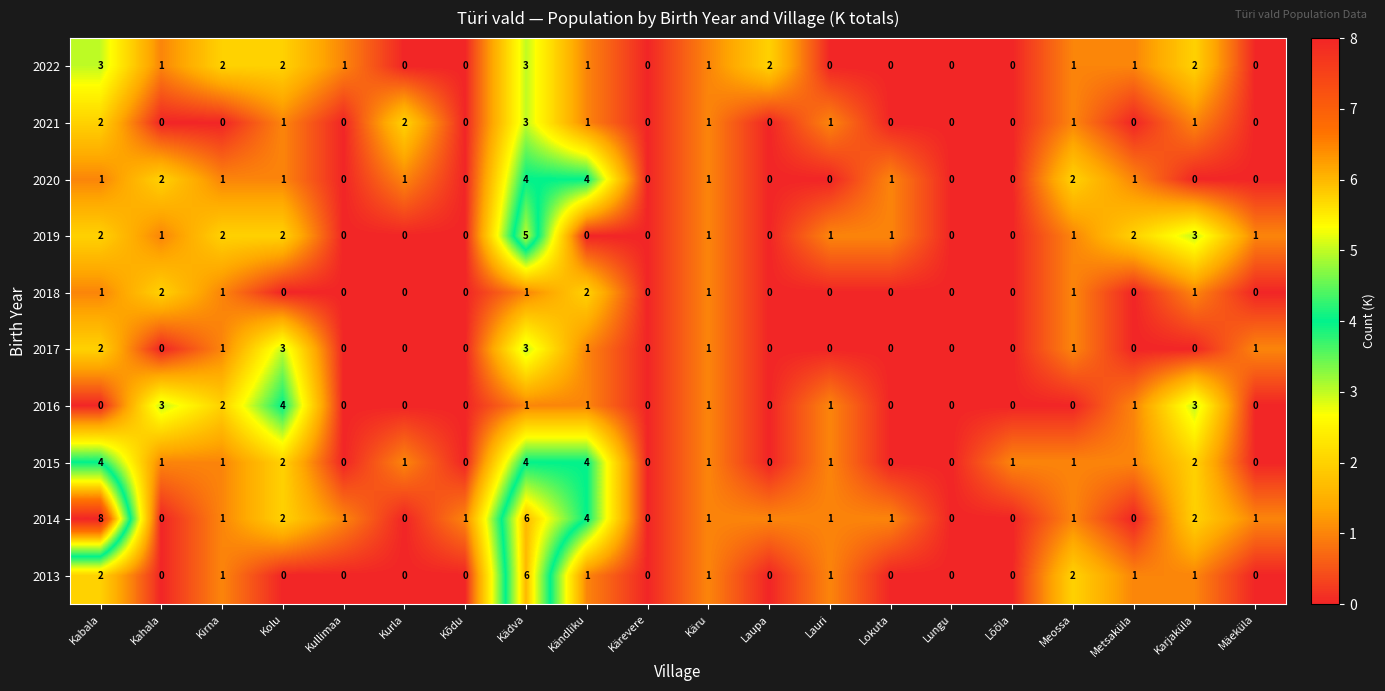

What is the spread (max minus min) of values at Kõdu?

1